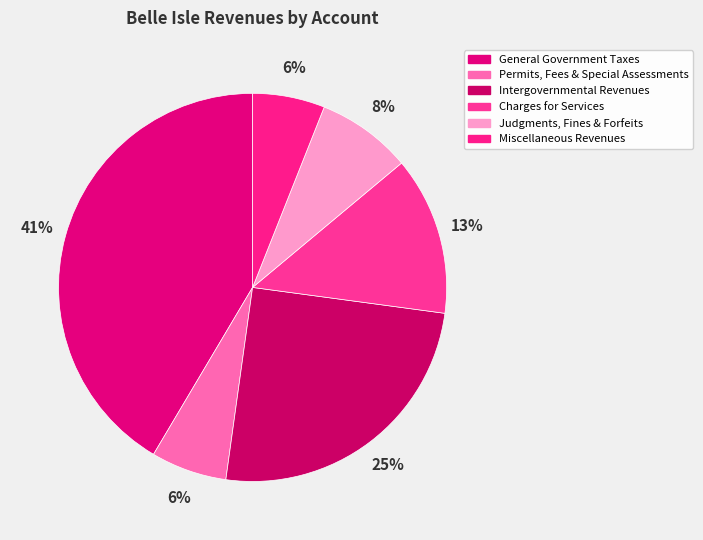

How many segments does this pie chart have?

6